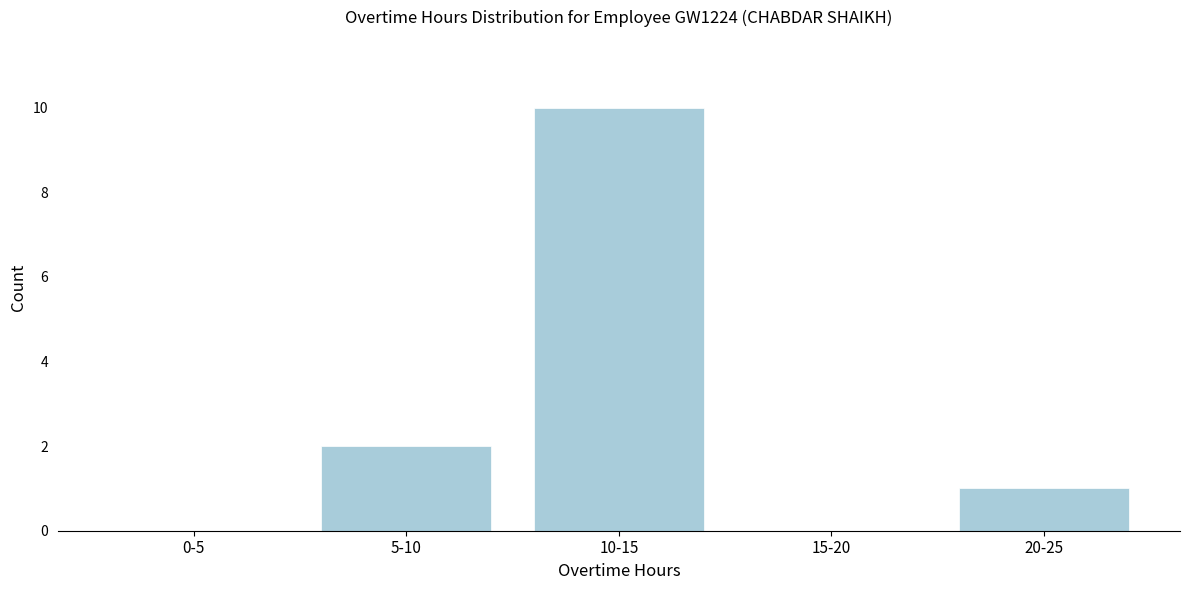

Reading left to right, what are all the values shown in this chart?

0-5=0	5-10=2	10-15=10	15-20=0	20-25=1